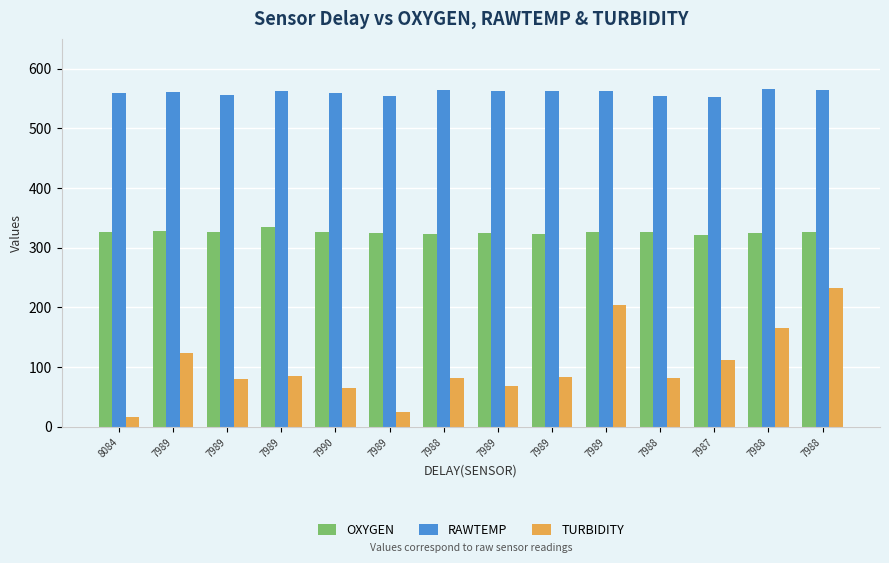

Are the bars horizontal?

No